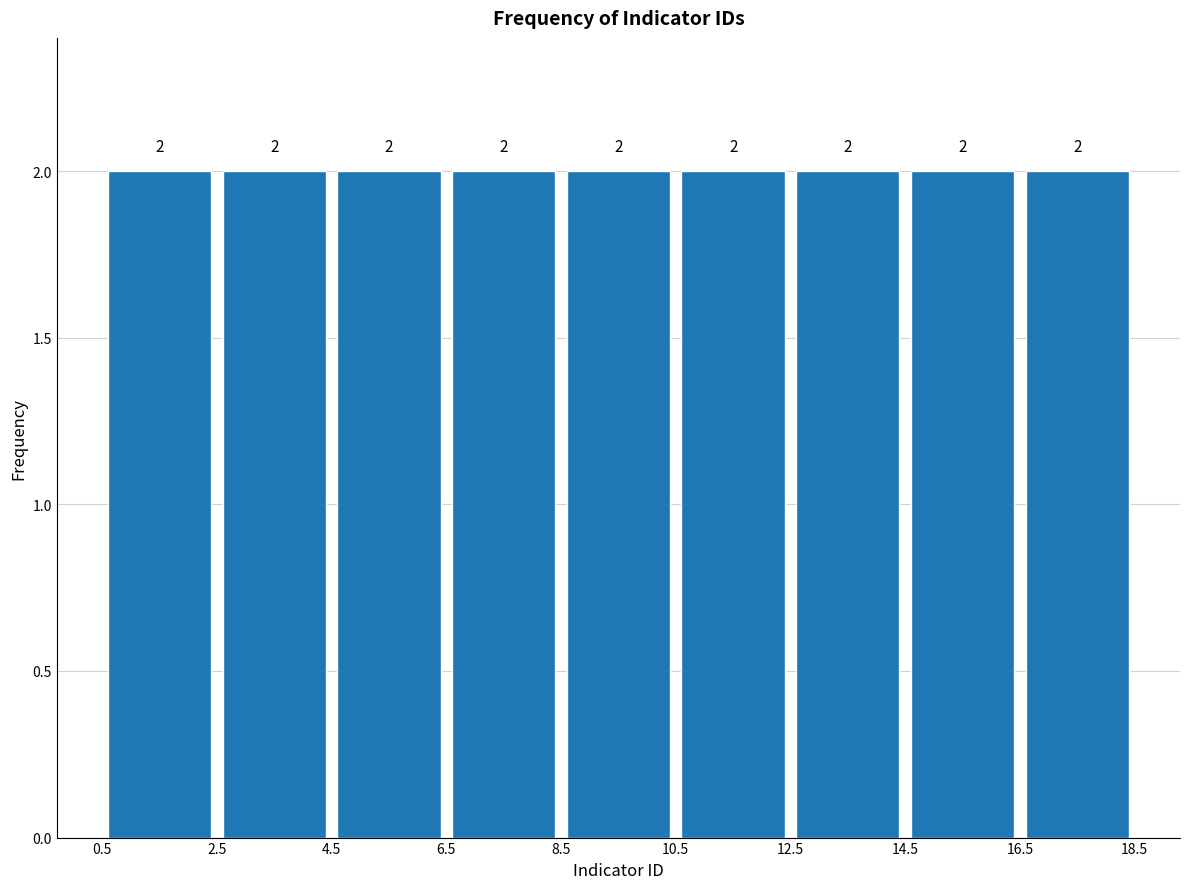

What is the height of the bar covering 14.5 to 16.5 on the x-axis?

2